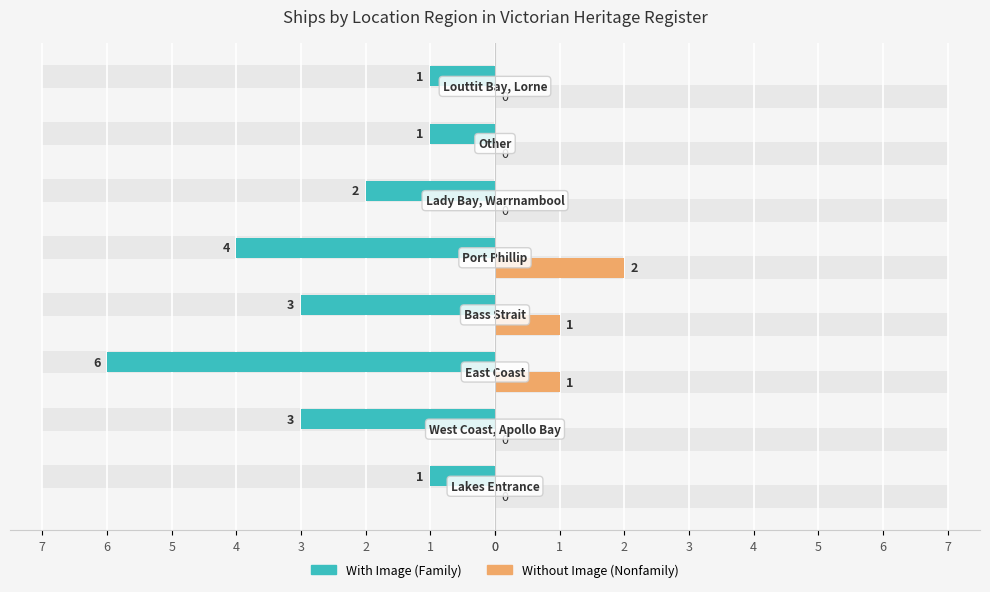

Is the value of Family at 5 greater than the value of Nonfamily at 2?

No